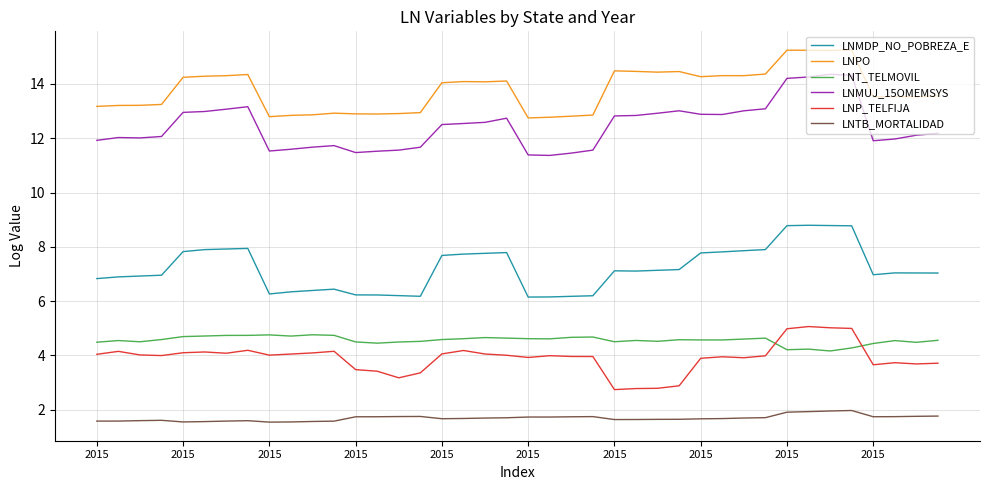

True or false: LNMDP_NO_POBREZA_E and LNMUJ_15OMEMSYS intersect in this chart.

False